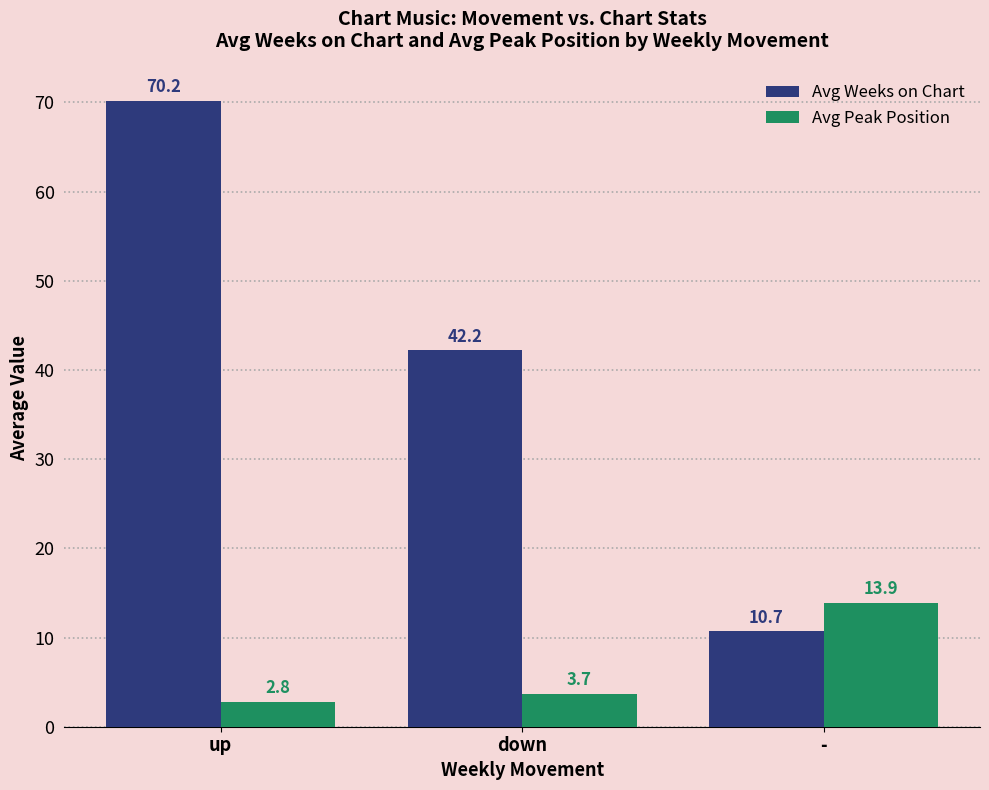

What is the sum of all Avg Peak Position values?

20.4